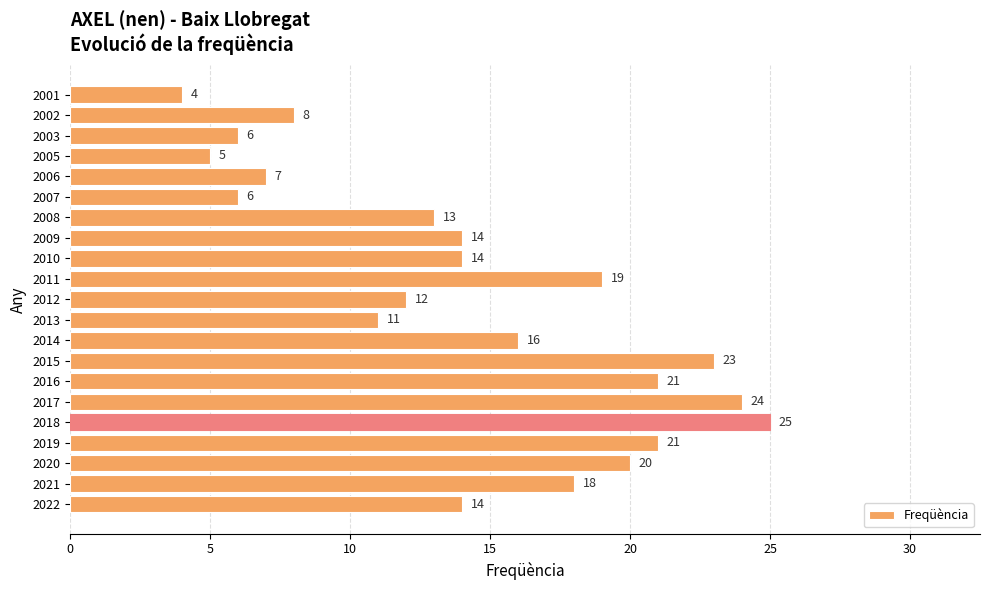

Which category has the lowest value across all series?

2001